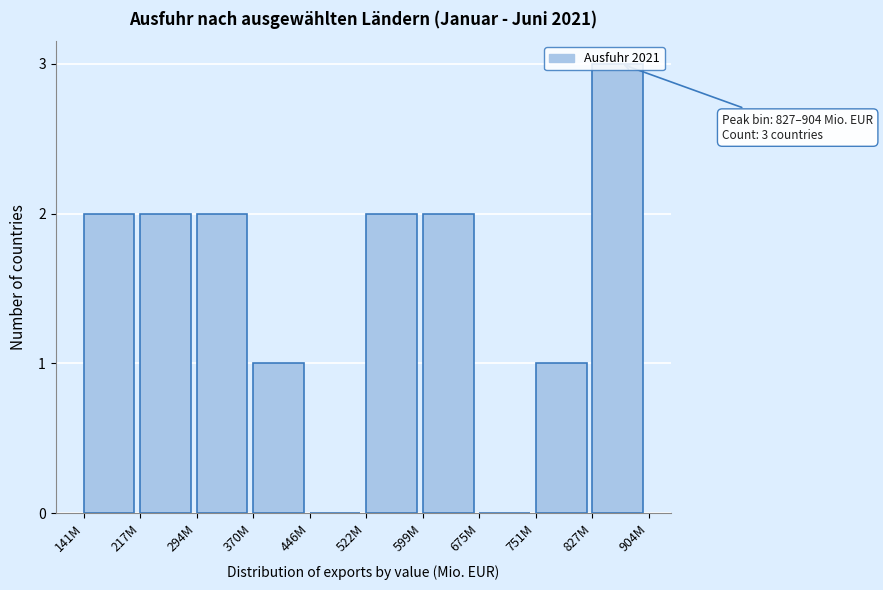

True or false: the data shows 3 at 827M.

True